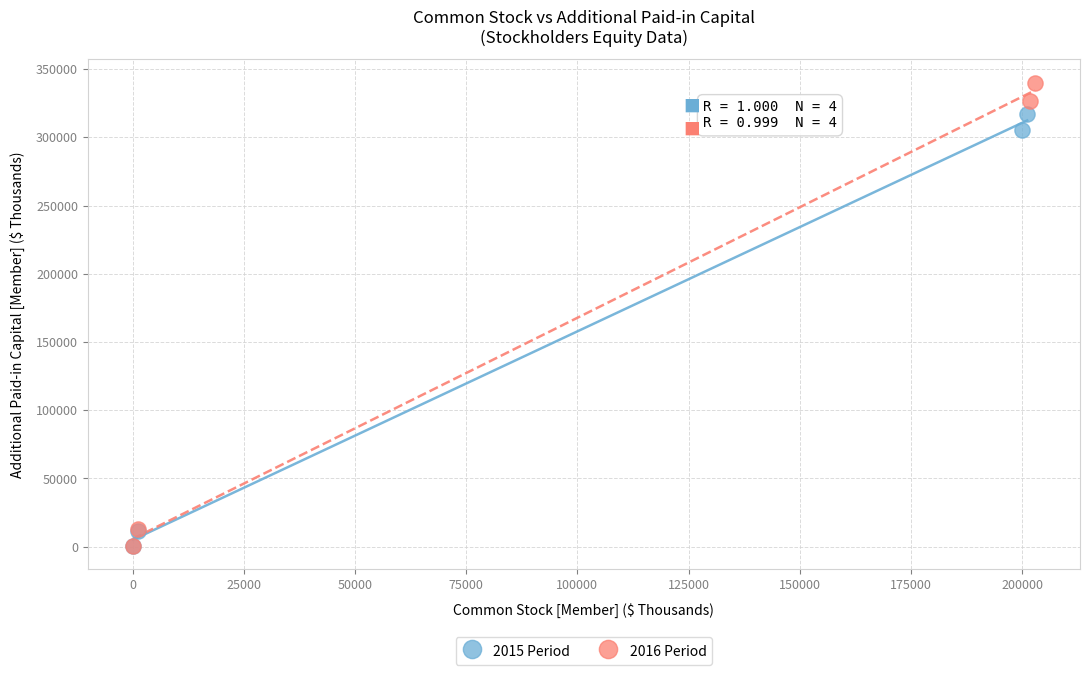

Which series has the largest Y range (max minus min)?

2016 Period